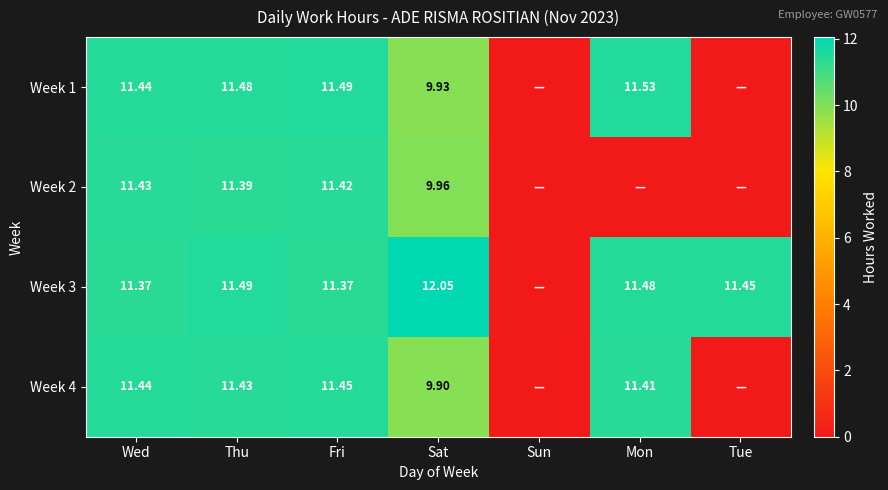

Read the Week 4 value at Wed.

11.4